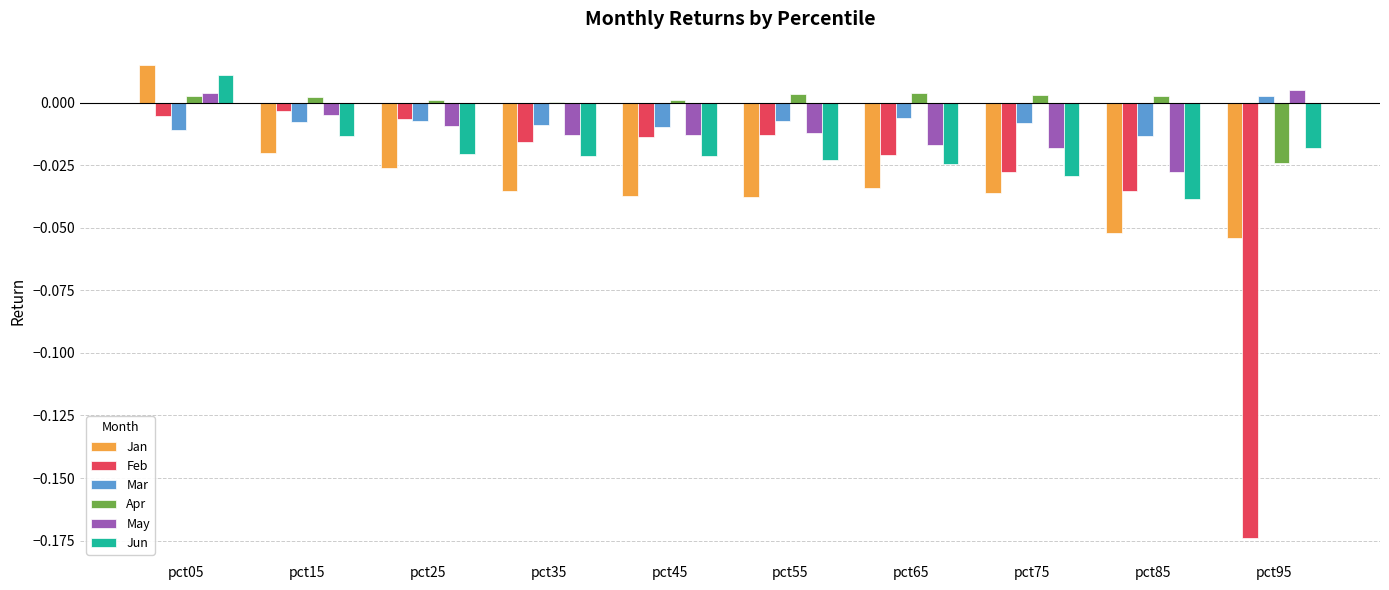

The value of Apr at pct05 is 0.0. True or false?

True